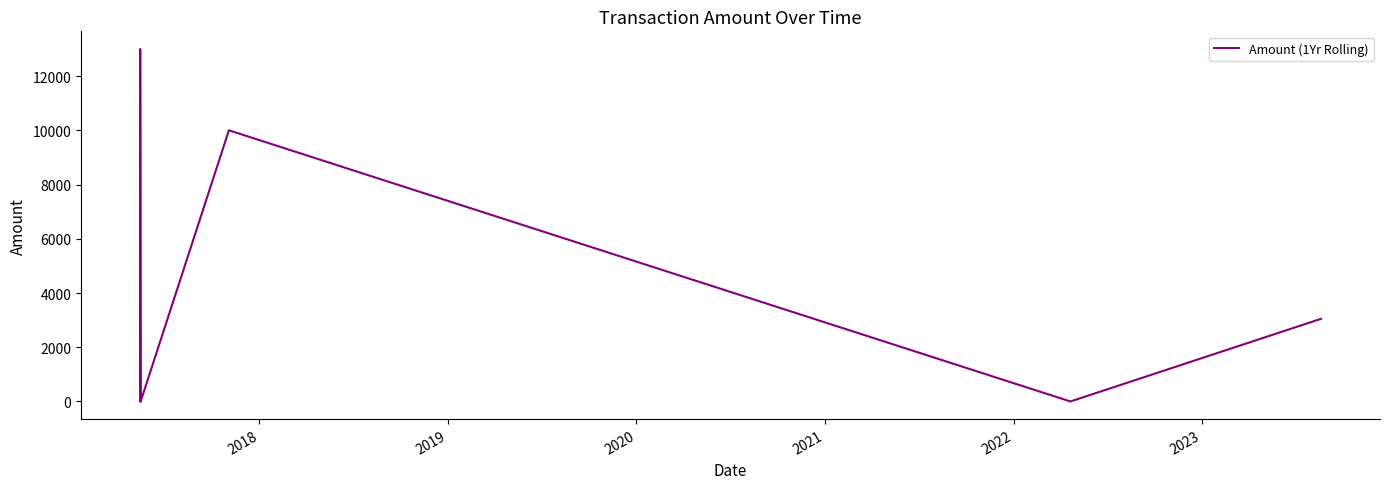

True or false: there are more than 0 points higher than both neighbors.

True